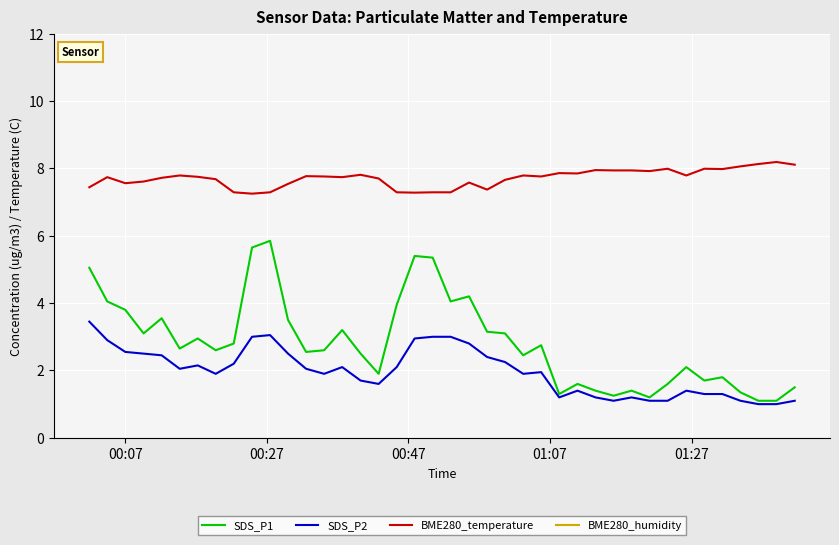

True or false: SDS_P2 and BME280_temperature intersect in this chart.

False